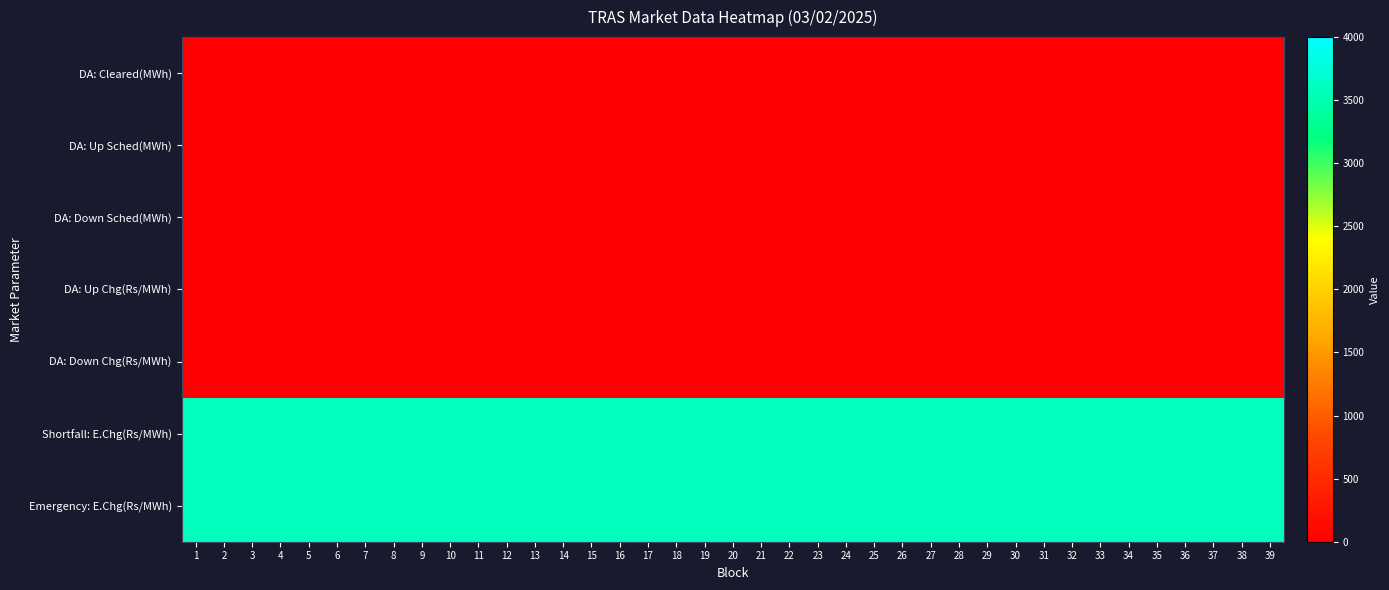

The value of Shortfall: E.Chg(Rs/MWh) at 8 is 3585. True or false?

True